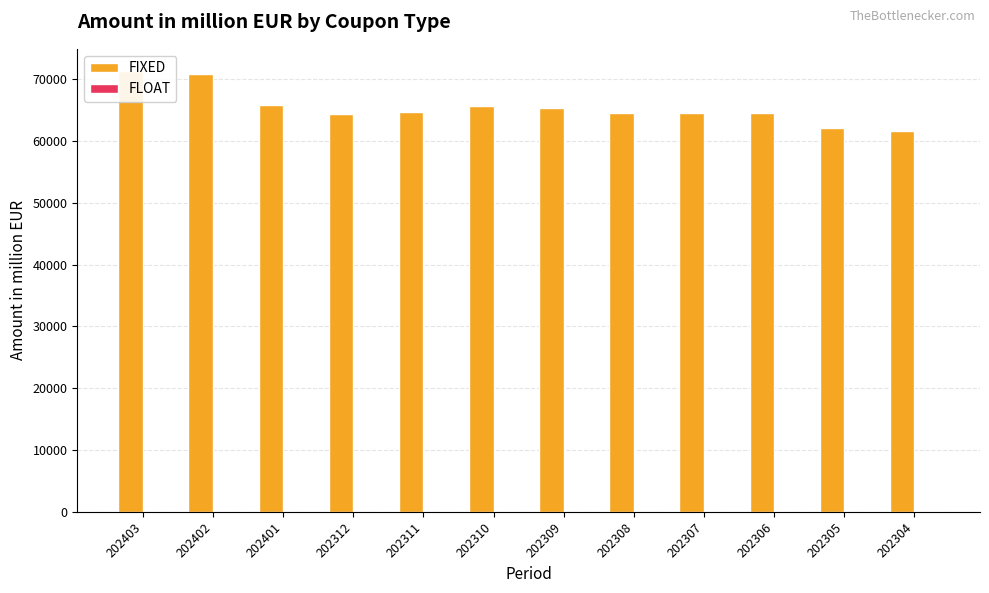

Between 202309 and 202305, which is larger?

202309